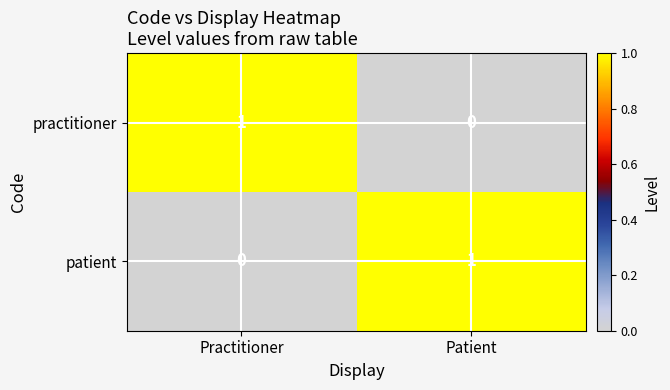

Which has a higher value, Patient or Practitioner?

Practitioner